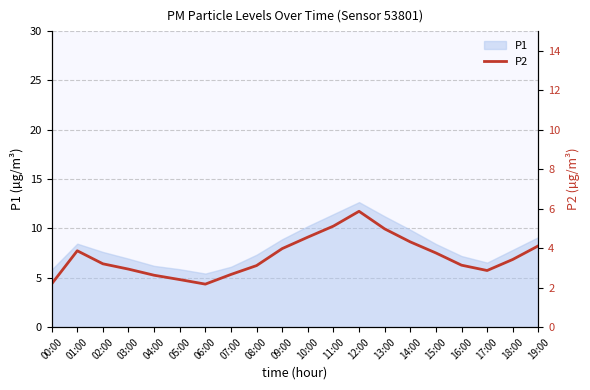

What is the lowest value of the P1 series?

5.4